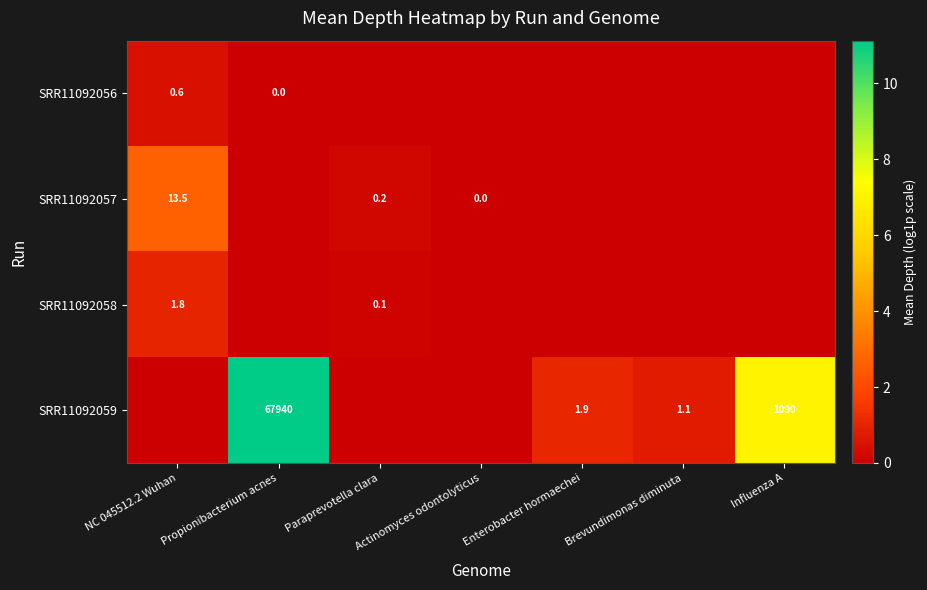

At which category does the chart reach its peak across all series?

Propionibacterium acnes